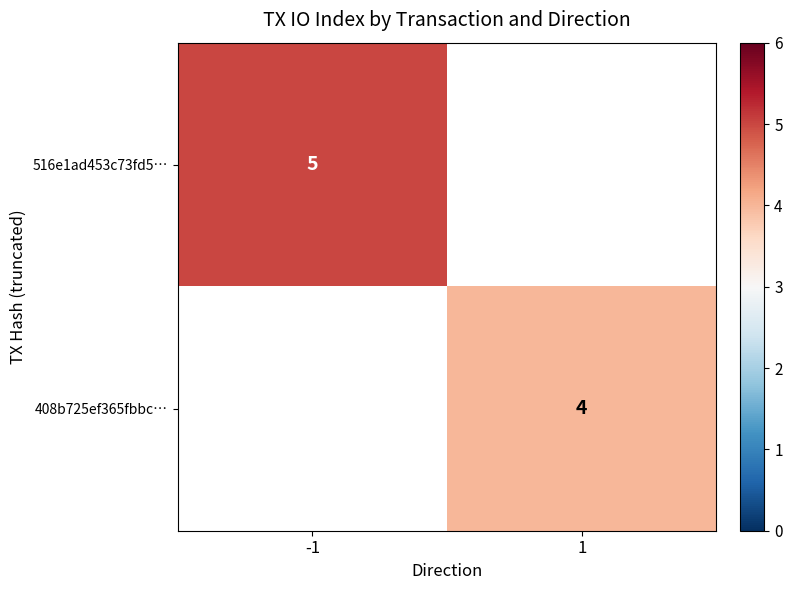

Is it true that 408b725ef365fbbc… equals 4 at 1?

True